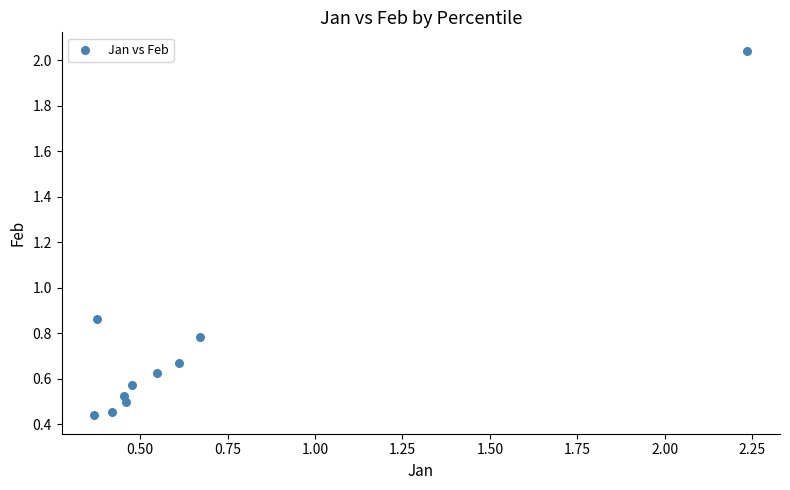

What is the range of X values (max minus min)?

1.9